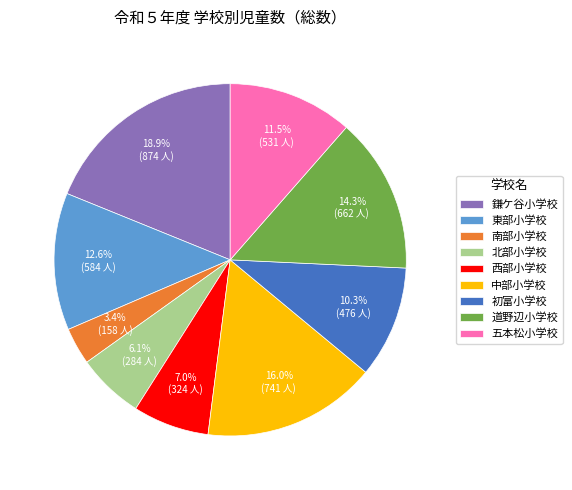

To the nearest percent, what is the combined percentage of 道野辺小学校 and 鎌ケ谷小学校?

33%